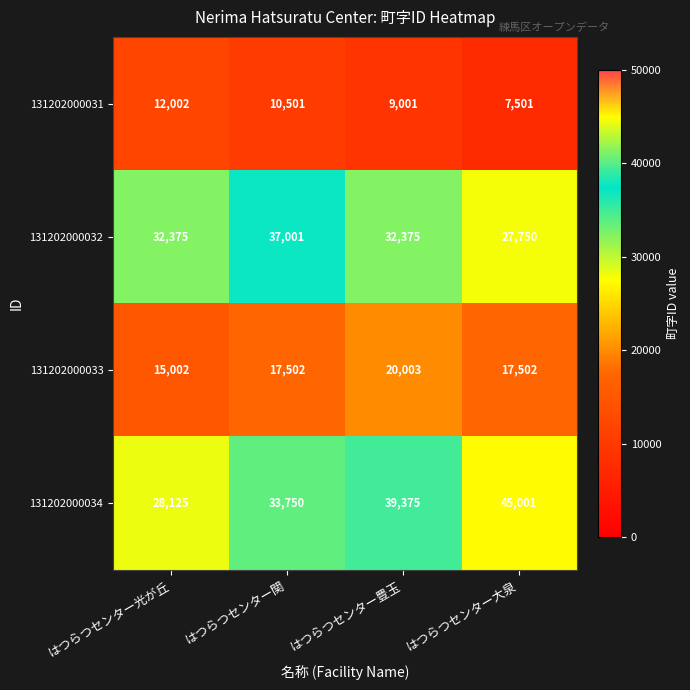

What value does the 131202000033 series have at はつらつセンター豊玉?

20003